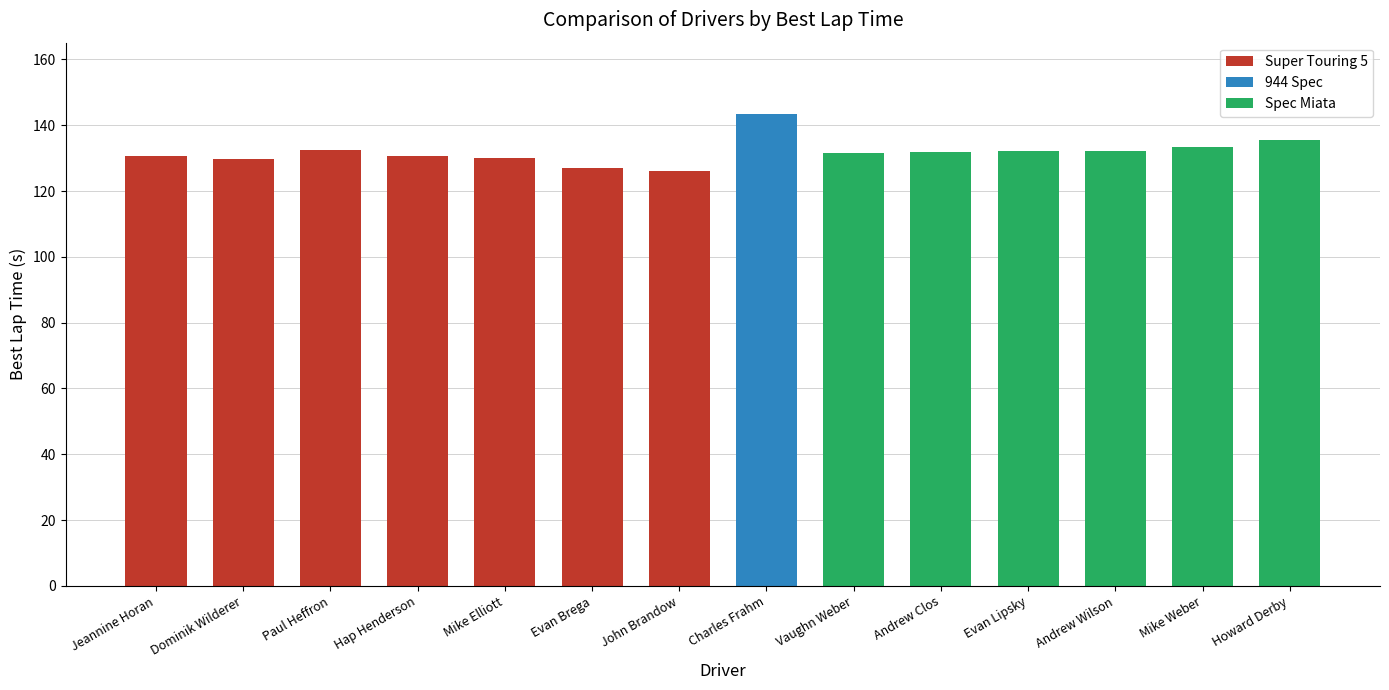

What is the difference between the maximum and minimum values?

17.5